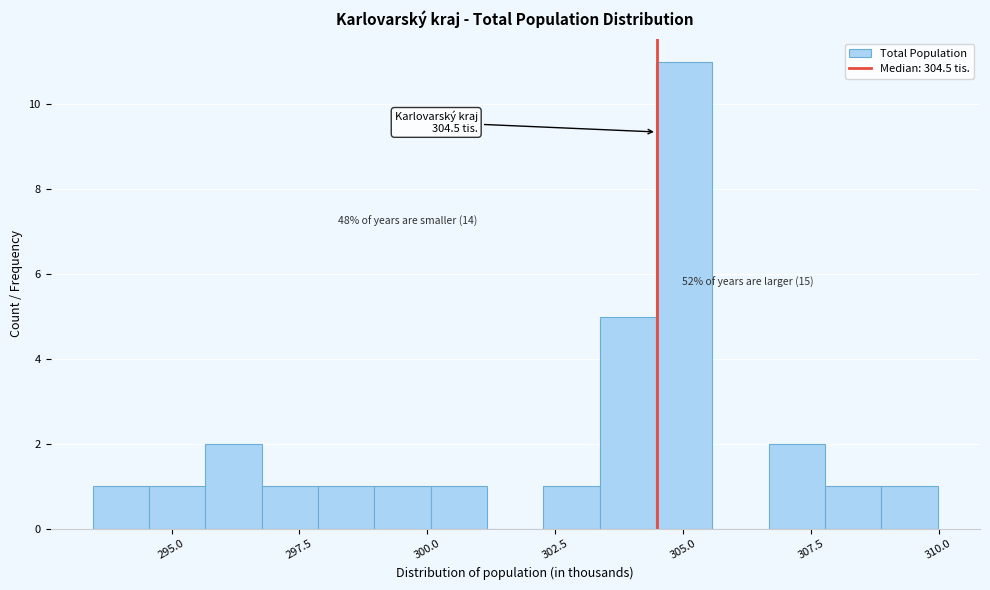

Around what value on the x-axis is the tallest bar? Give the approximate position of its centre, as read against the axis.

305.0